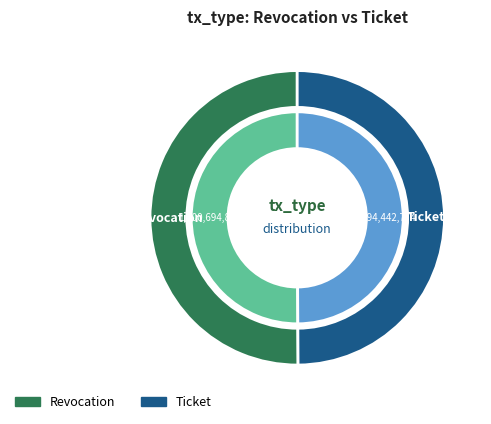

How many slices are in this pie chart?

2